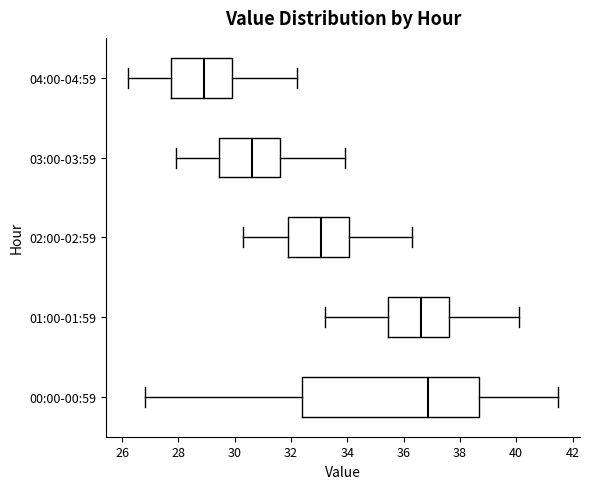

Reading bottom to top, read every box against the x-axis: the position of its median line, the range the box covers, and the ends of its whiskers. The values are not printed on the chart, so give them approximately, as read against the axis.

00:00-00:59: median 36.8, box 32.4 to 38.6, whiskers 26.8 to 41.6
01:00-01:59: median 36.6, box 35.4 to 37.6, whiskers 33.2 to 40.2
02:00-02:59: median 33.0, box 31.8 to 34.0, whiskers 30.4 to 36.4
03:00-03:59: median 30.6, box 29.4 to 31.6, whiskers 28.0 to 34.0
04:00-04:59: median 29.0, box 27.8 to 30.0, whiskers 26.2 to 32.2